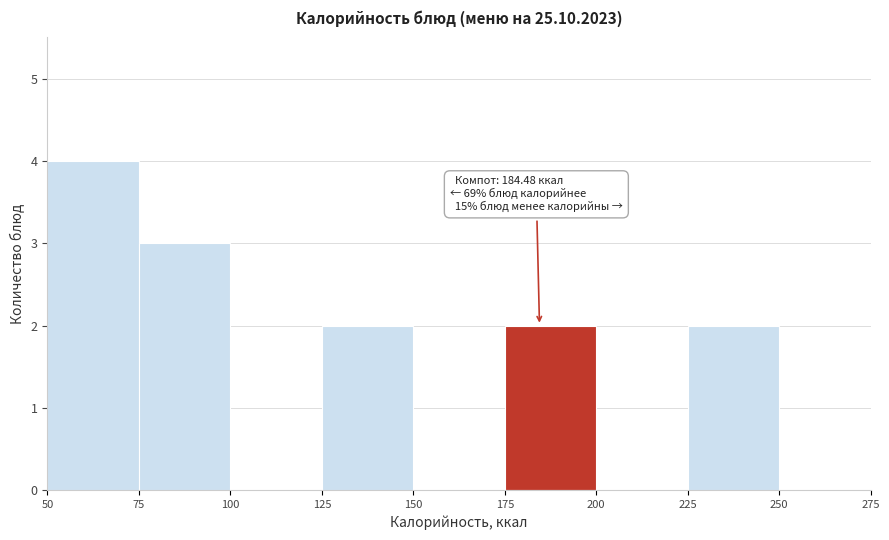

Over which range of the x-axis is the bar tallest?

50 to 75